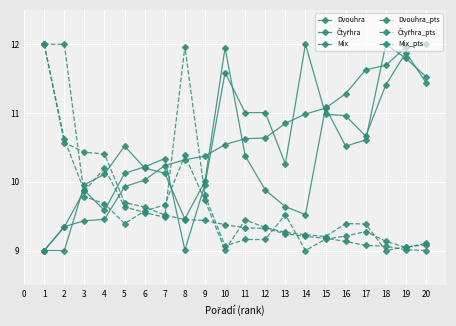

What is the smallest value displayed?

9.0